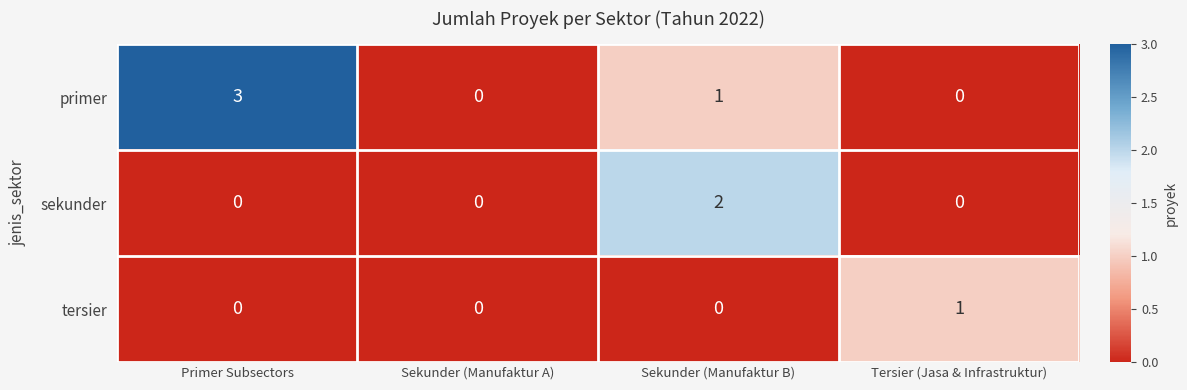

How many primer values are between 0 and 3?

4